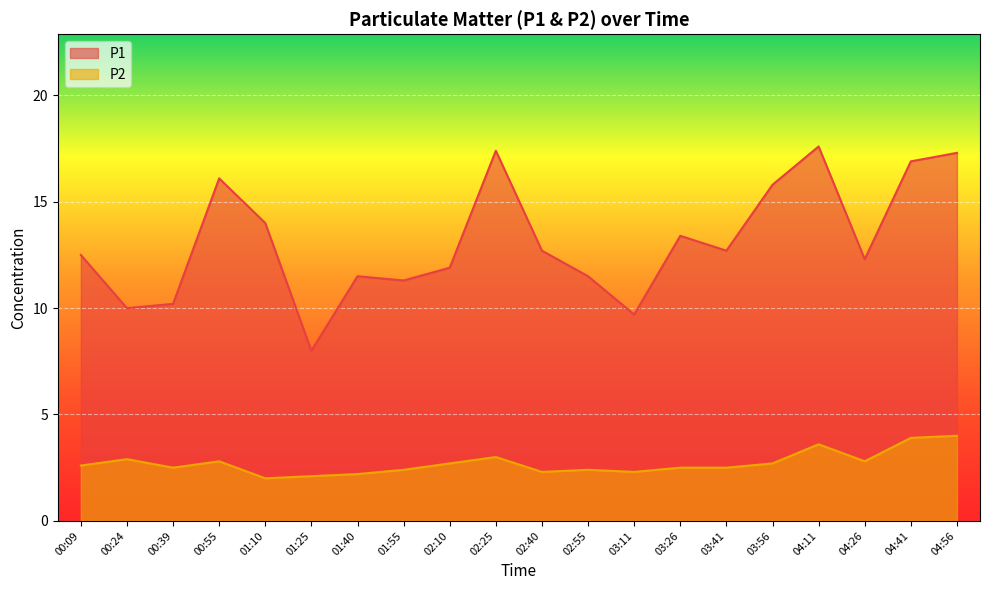

What is the difference between the P2 values at 03:56 and 01:25?

0.6